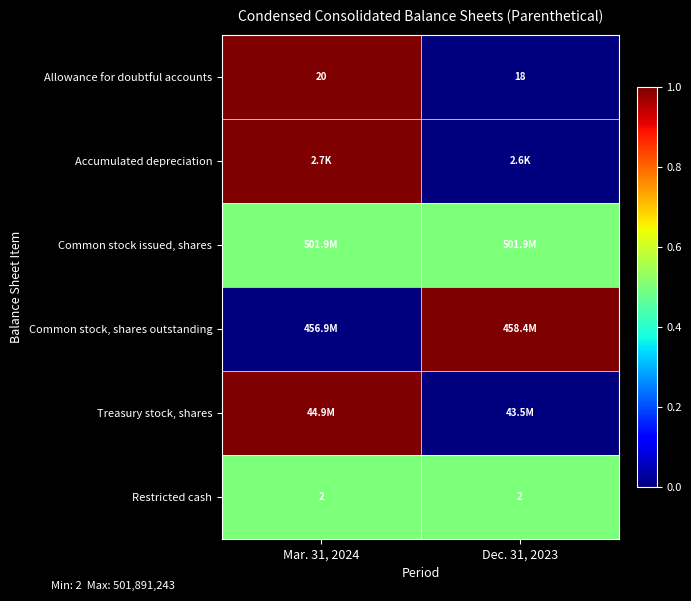

At which category does the chart reach its peak across all series?

Mar. 31, 2024